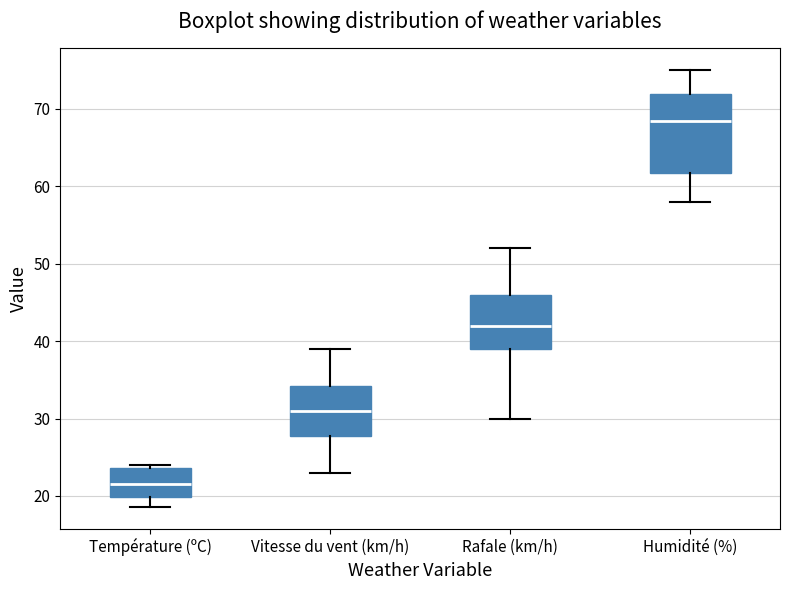

Comparing the boxes themselves (not the whiskers), which one is the tallest?

Humidité (%)